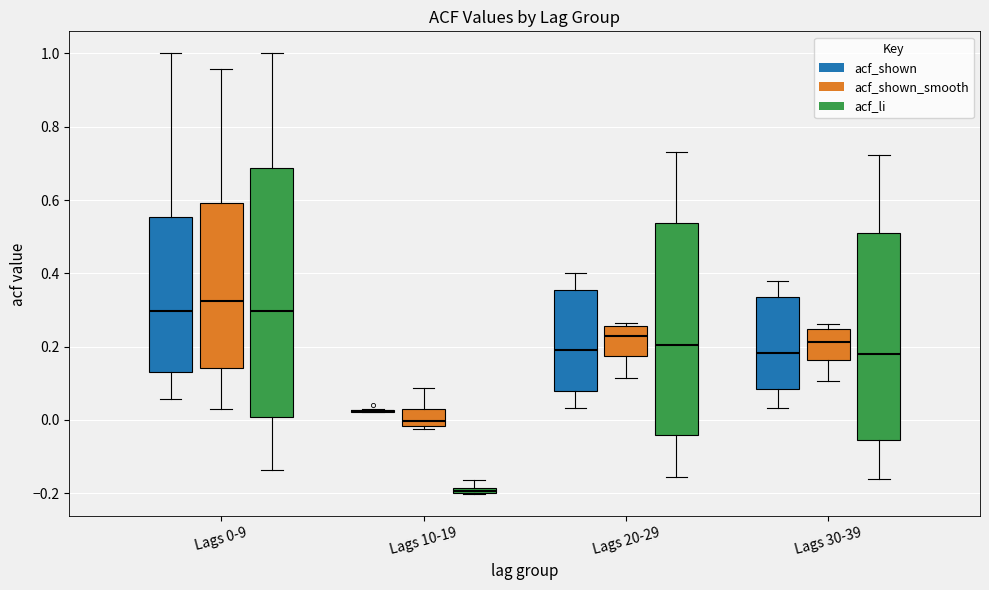

Which box is the tallest, from its lower edge to its upper edge?

Lags 0-9 (acf_li)